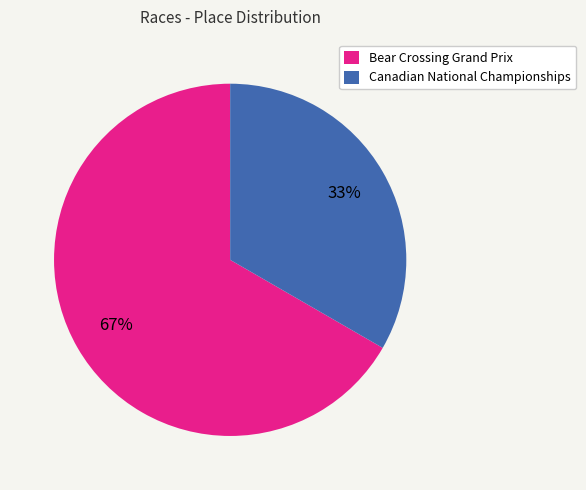

Combined, do Bear Crossing Grand Prix and Canadian National Championships account for over 50%?

Yes